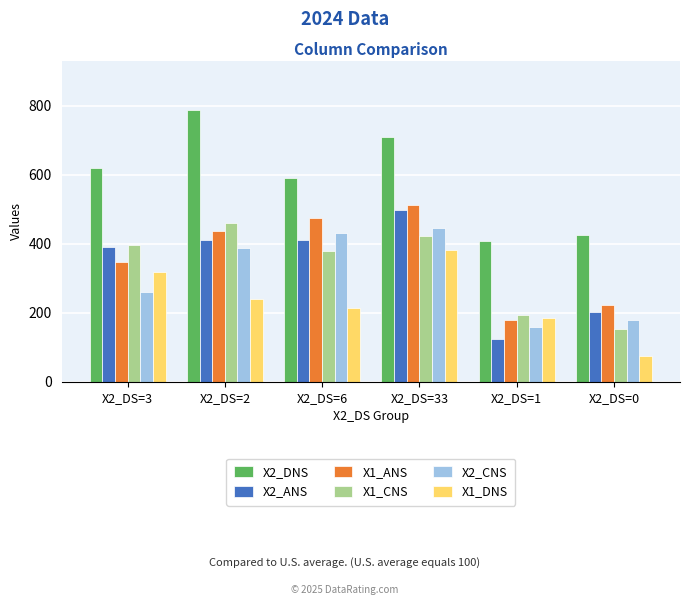

What are all the series names shown in the legend?

X2_DNS, X2_ANS, X1_ANS, X1_CNS, X2_CNS, X1_DNS